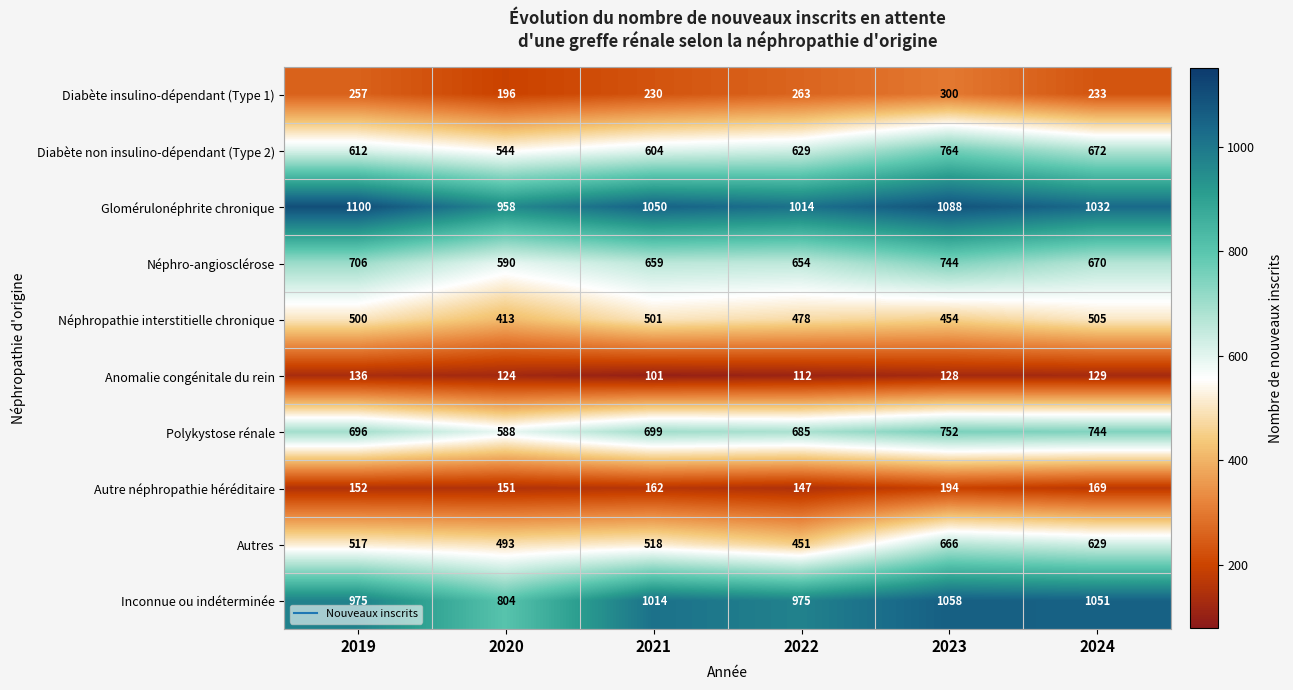

What is the difference between the maximum and minimum values in the Diabète non insulino-dépendant (Type 2) series?

220